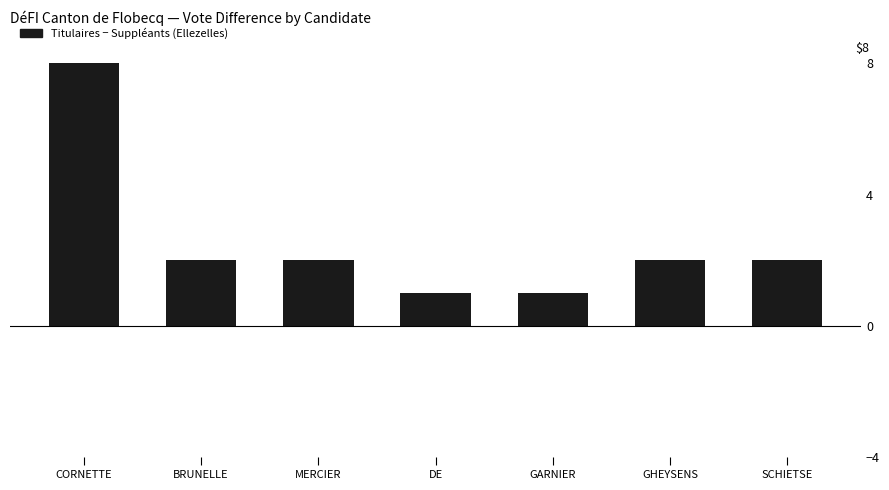

What is the value of the 1st bar from the left?

8